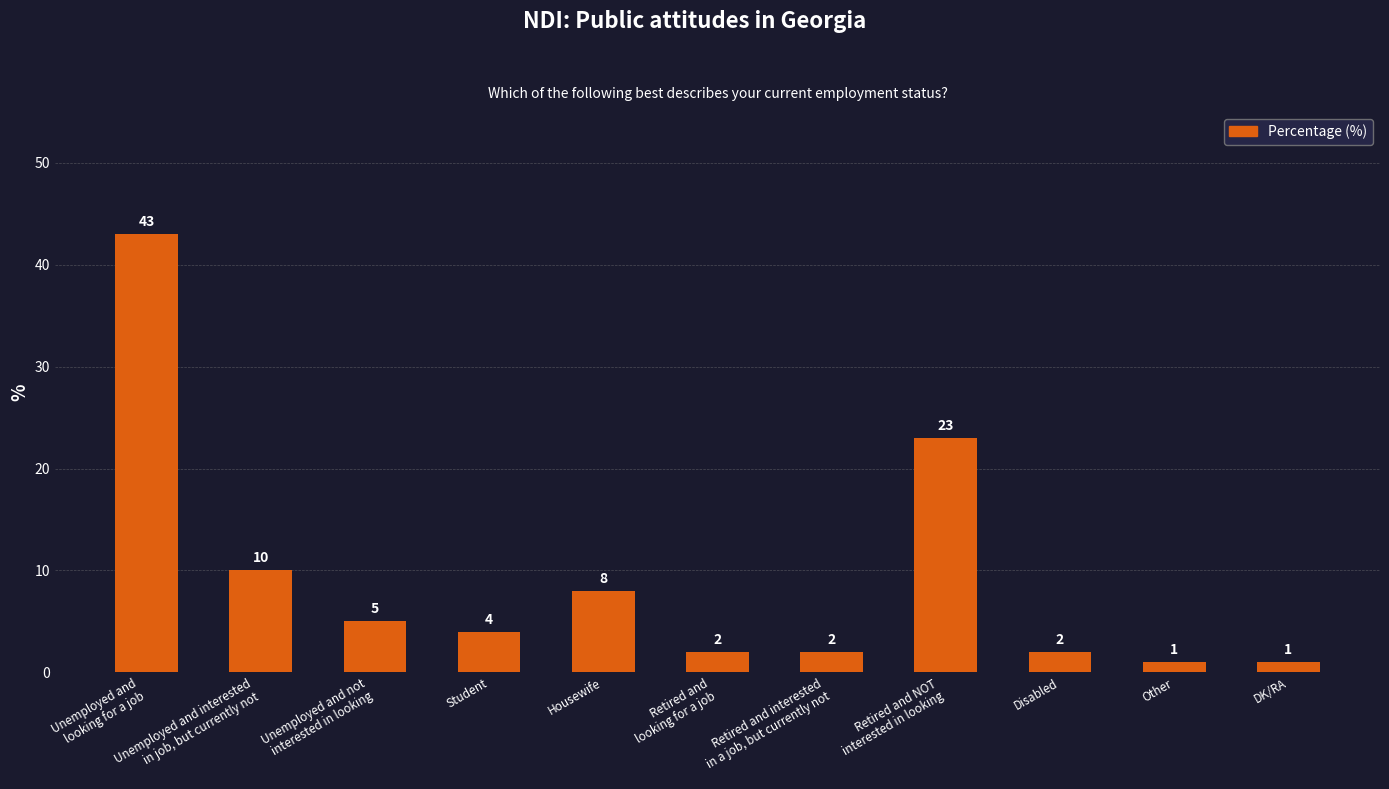

True or false: the data shows 13 at Housewife.

False